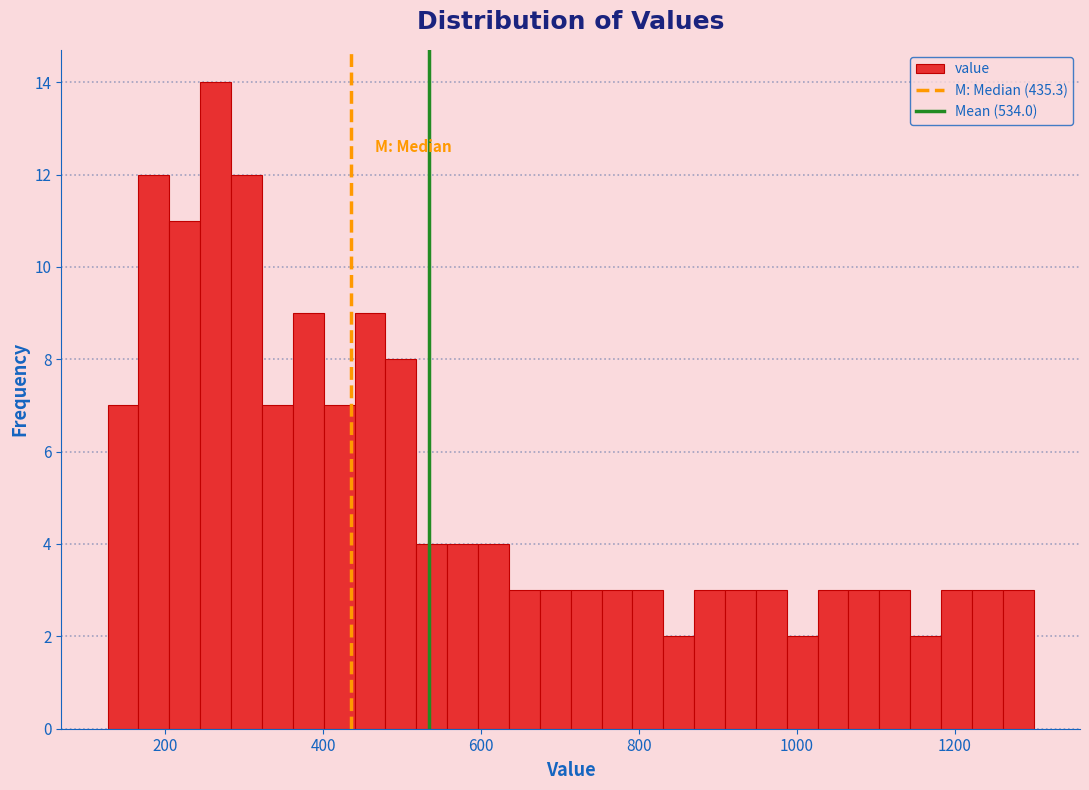

Around what value on the x-axis is the tallest bar? Give the approximate position of its centre, as read against the axis.

260